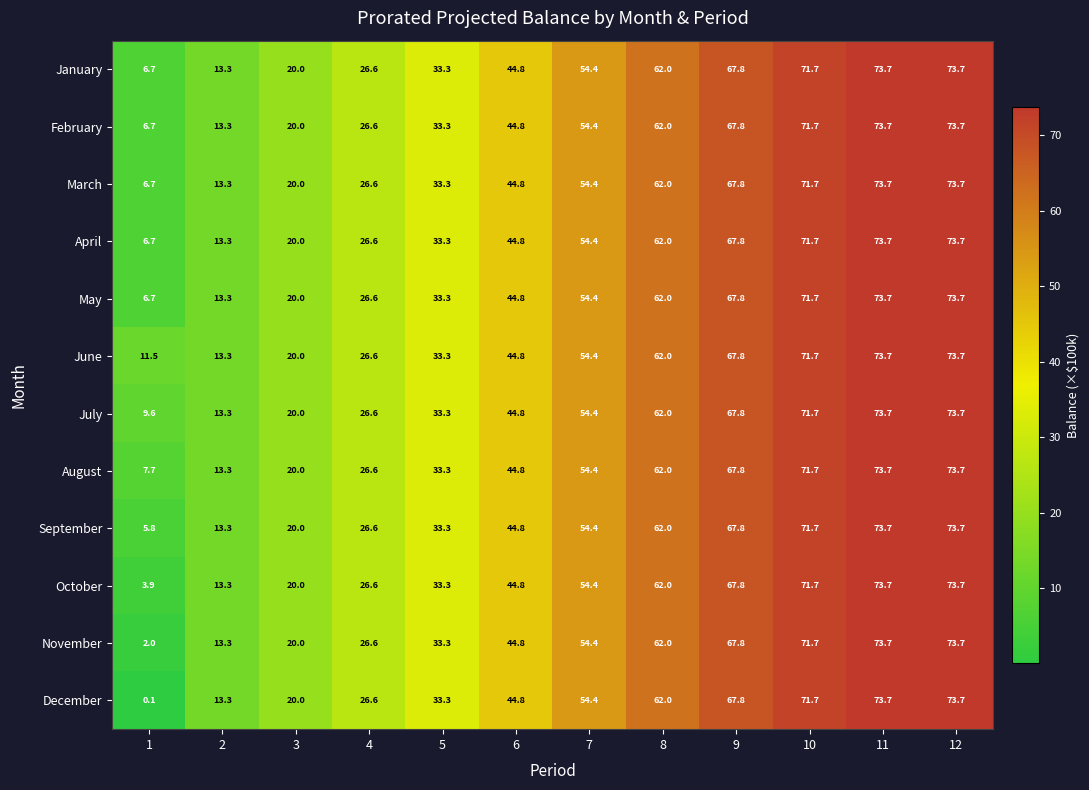

Is it true that March equals 73.7 at 12?

True